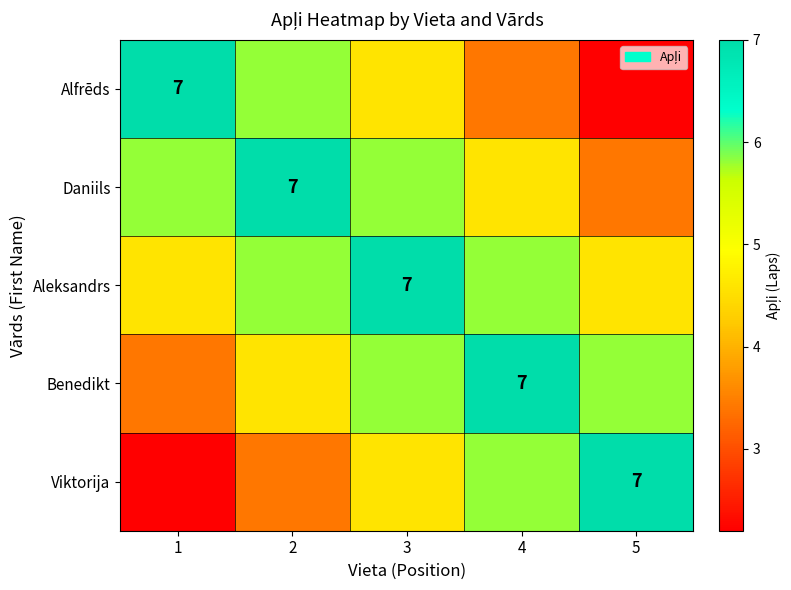

Between 1 and 3, which is larger?

1